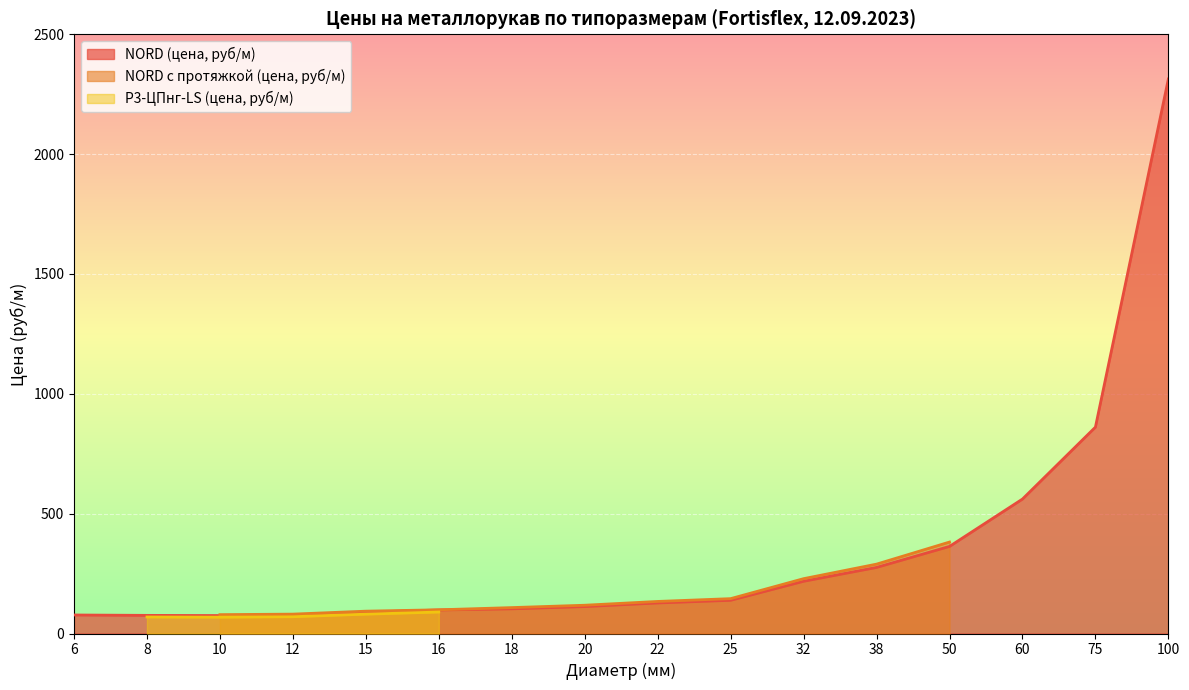

What is the highest value of the Р3-ЦПнг-LS (цена, руб/м) series?

89.7